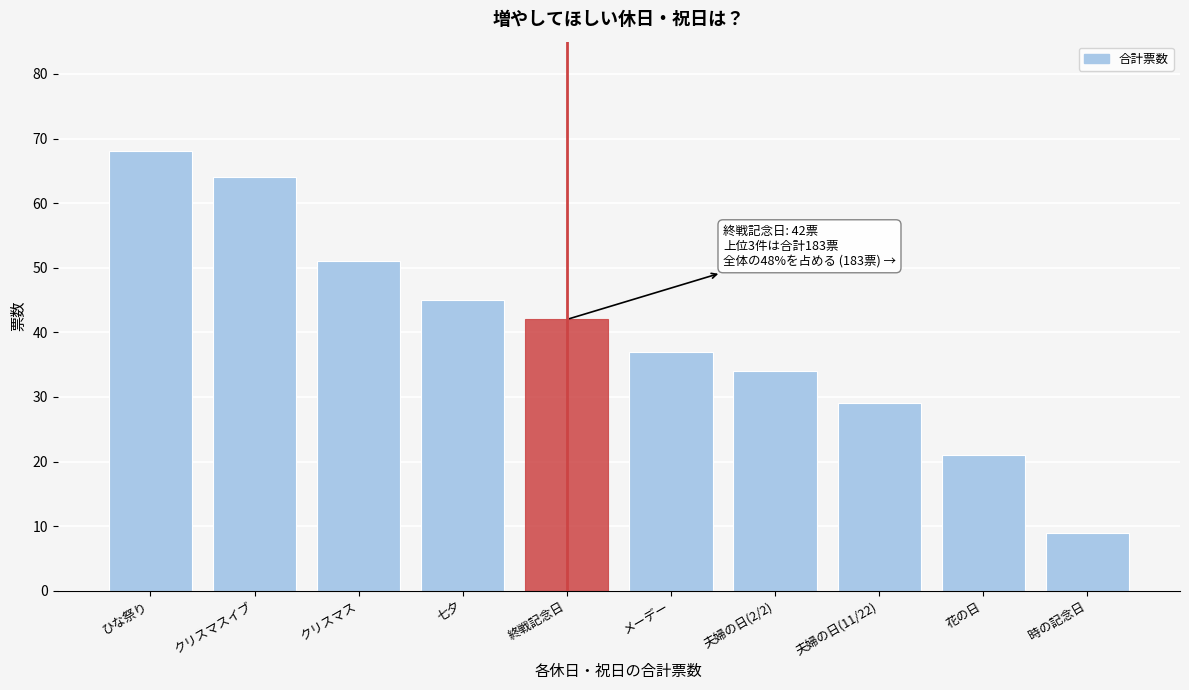

Reading left to right, transcribe all the data shown in this chart.

ひな祭り=68	クリスマスイブ=64	クリスマス=51	七夕=45	終戦記念日=42	メーデー=37	夫婦の日(2/2)=34	夫婦の日(11/22)=29	花の日=21	時の記念日=9